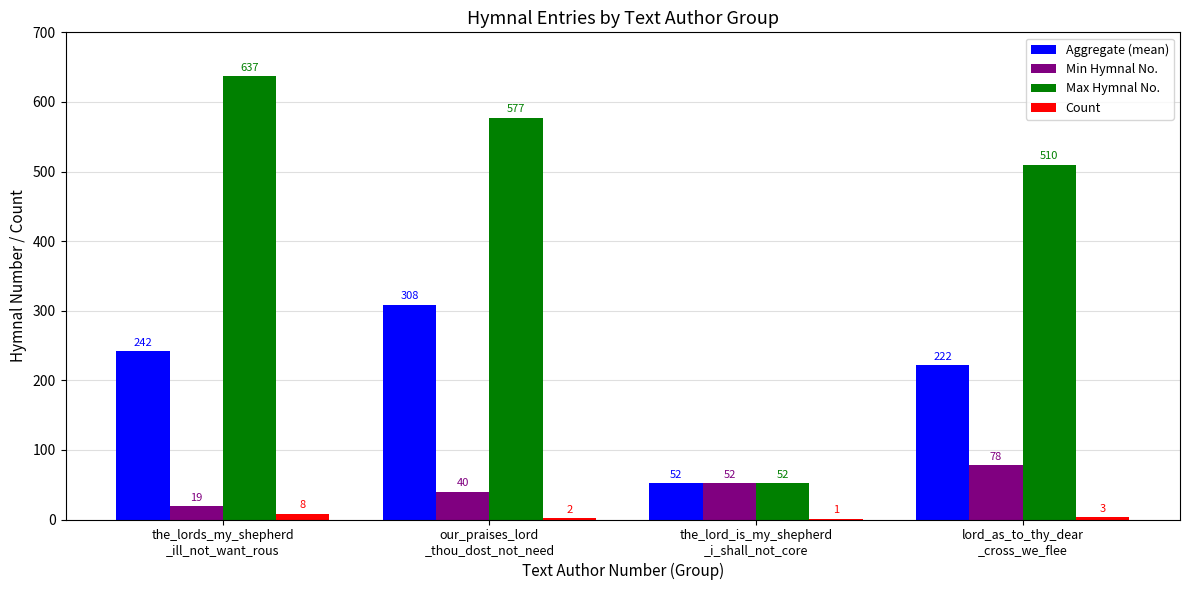

Which series has the largest total across all categories?

Max Hymnal No.